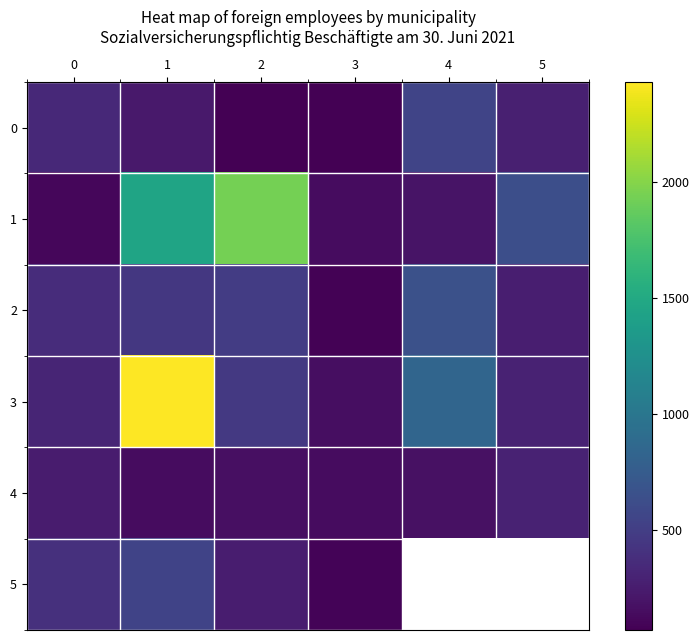

Which category has the highest value in the 5 series?

1